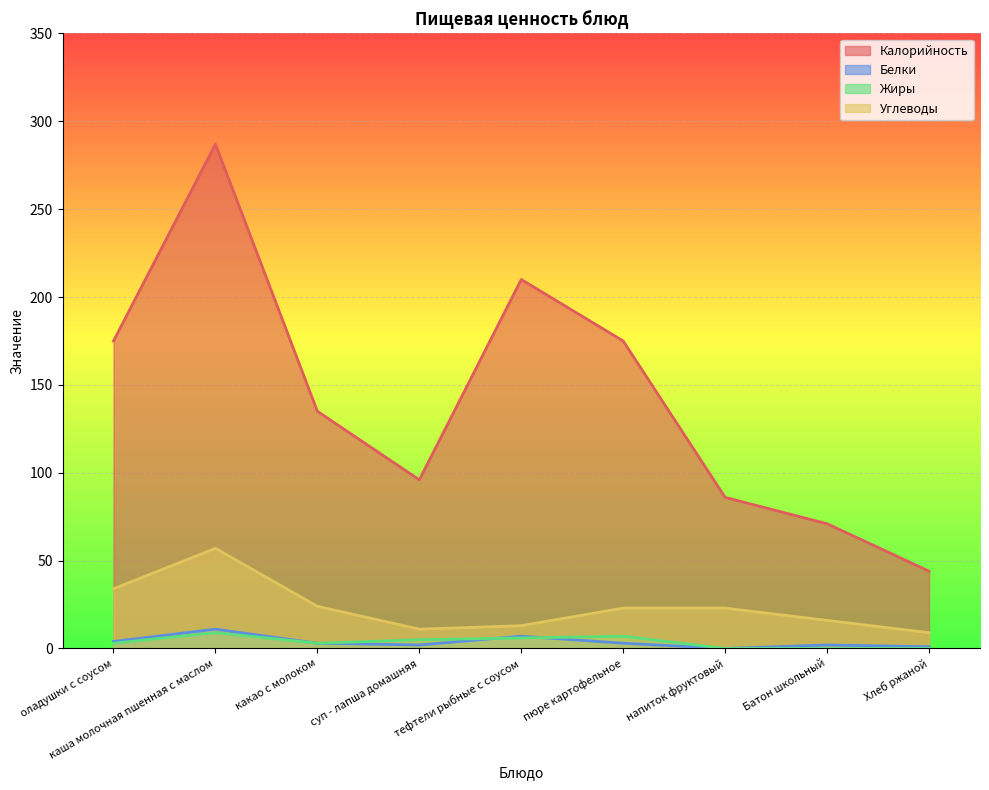

What is the label of the 9th point from the left?

Хлеб ржаной